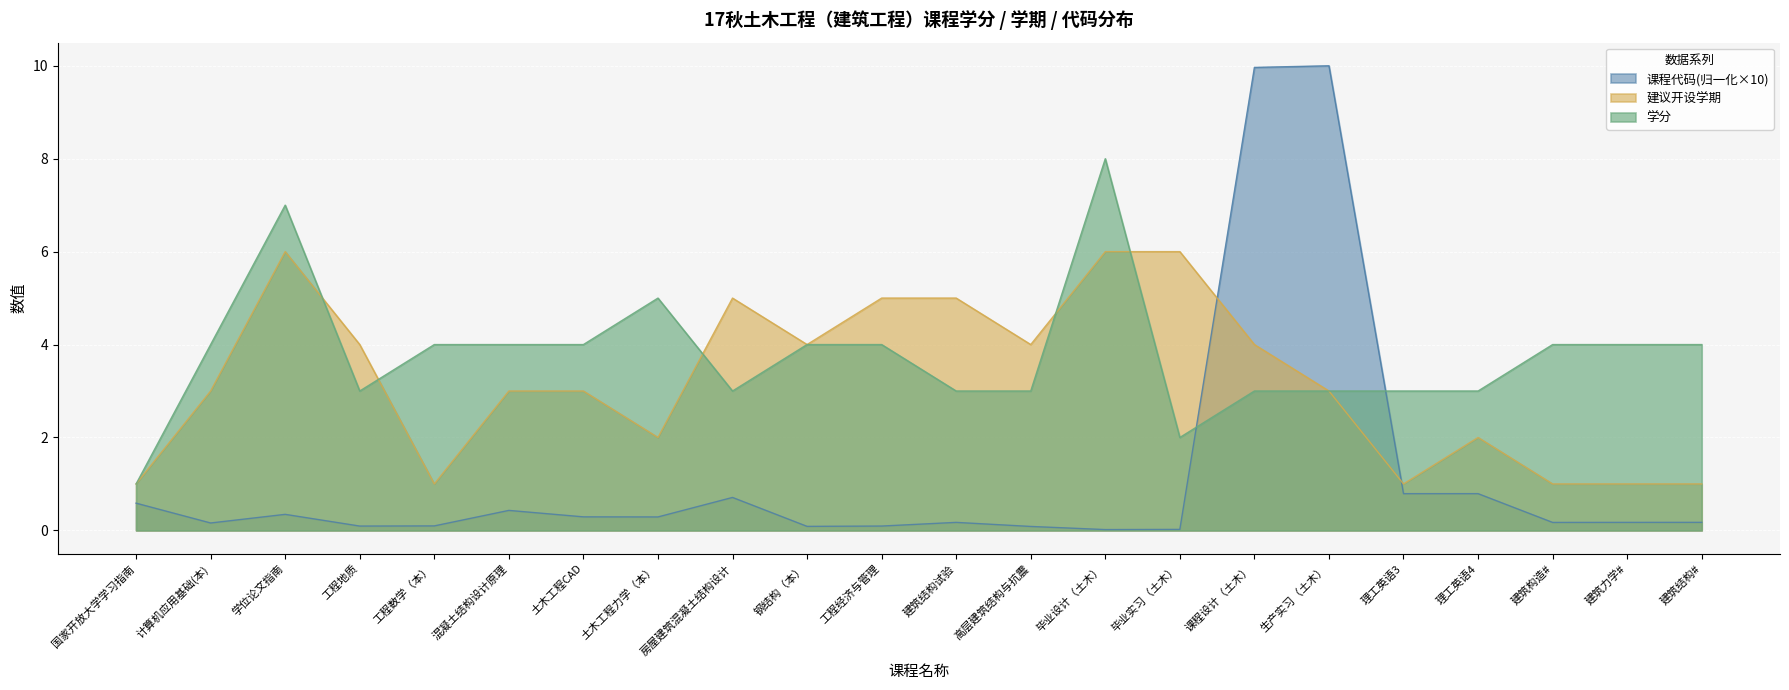

Rank the series at 工程经济与管理 from highest to lowest value.

建议开设学期, 学分, 课程代码(归一化×10)